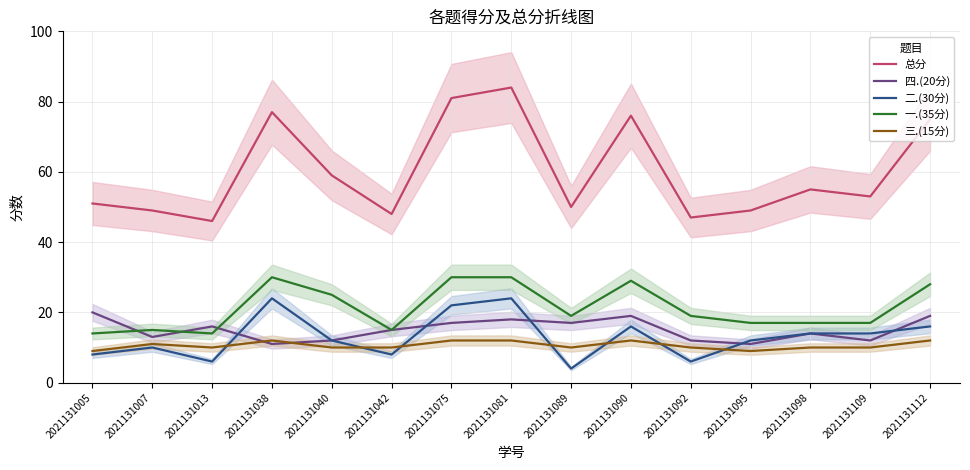

What is the total value across all series at 2021131089?

100